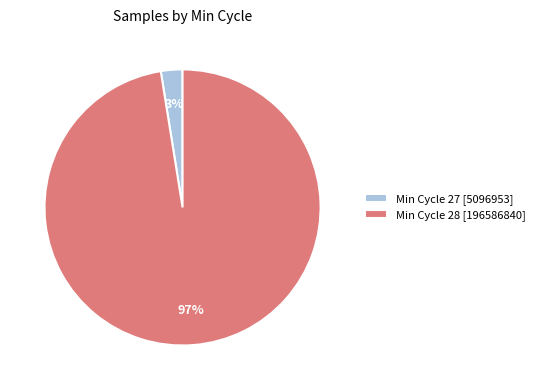

Which slice is the largest?

Min Cycle 28 [196586840]